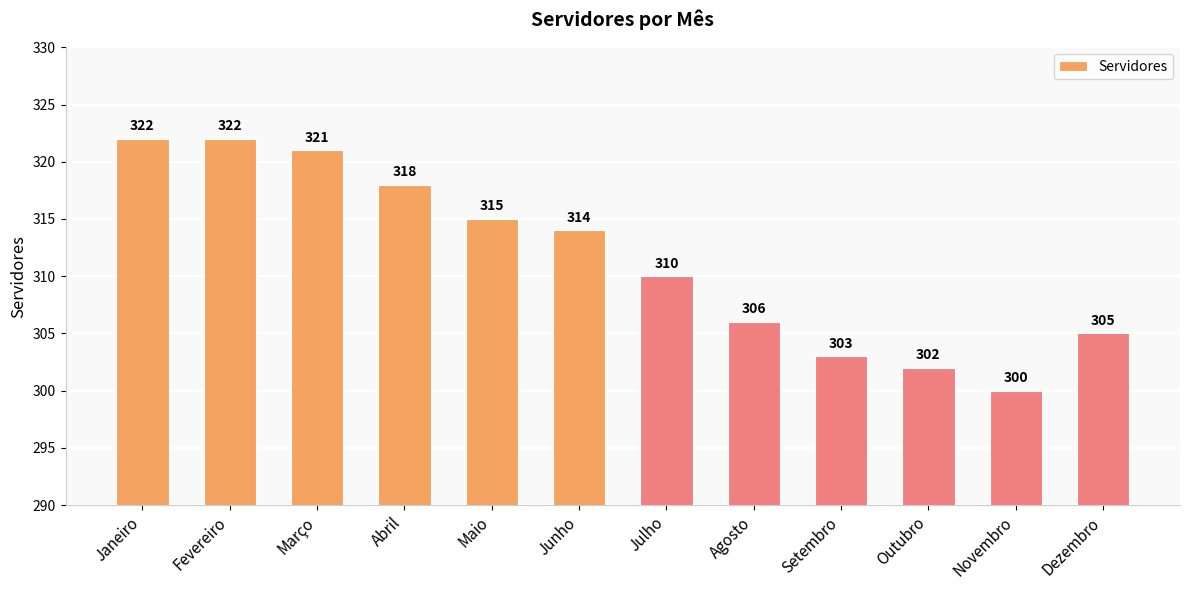

The value at Março is 321. True or false?

True